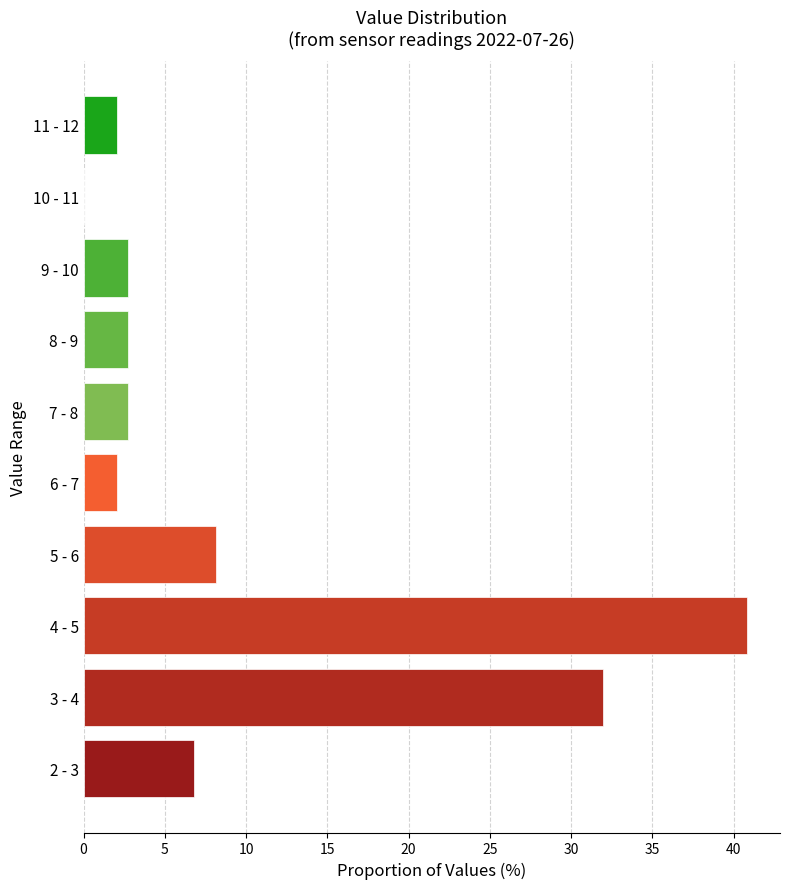

Reading bottom to top, list all the values displayed in this chart.

2 - 3=6.8	3 - 4=32.0	4 - 5=40.8	5 - 6=8.2	6 - 7=2.0	7 - 8=2.7	8 - 9=2.7	9 - 10=2.7	10 - 11=0.0	11 - 12=2.0